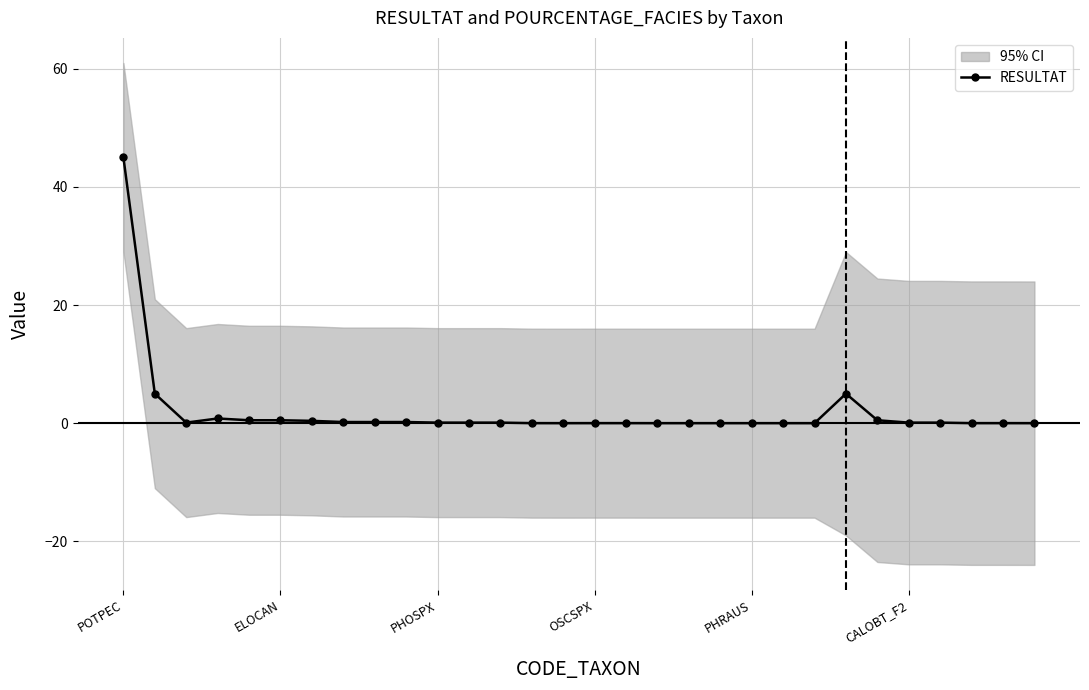

Is this an area chart (filled region under the line)?

No